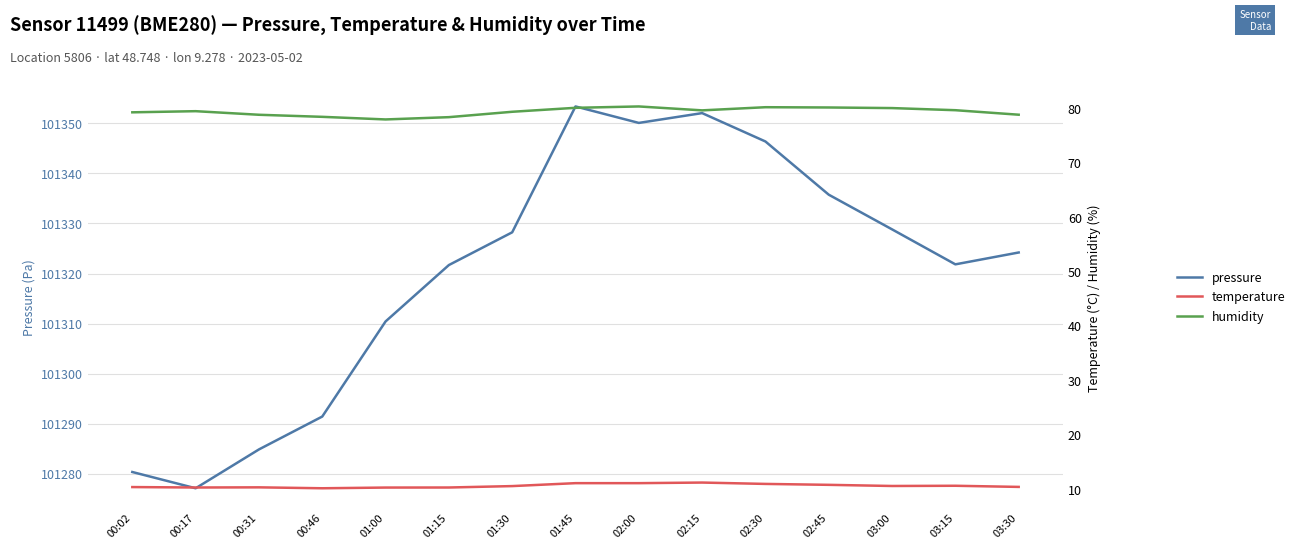

What is the minimum value for temperature?

10.1